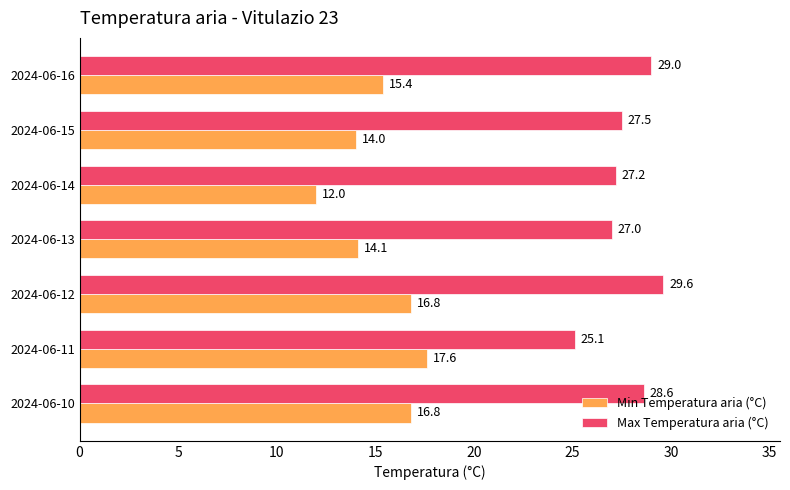

What is the total value across all series at 2024-06-10?

45.4